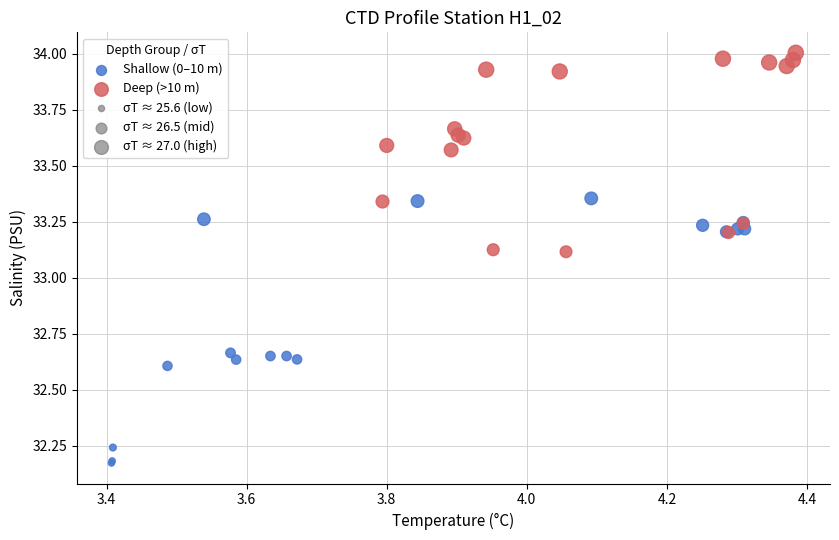

Which series contains the lowest Y value?

Shallow (0–10 m)